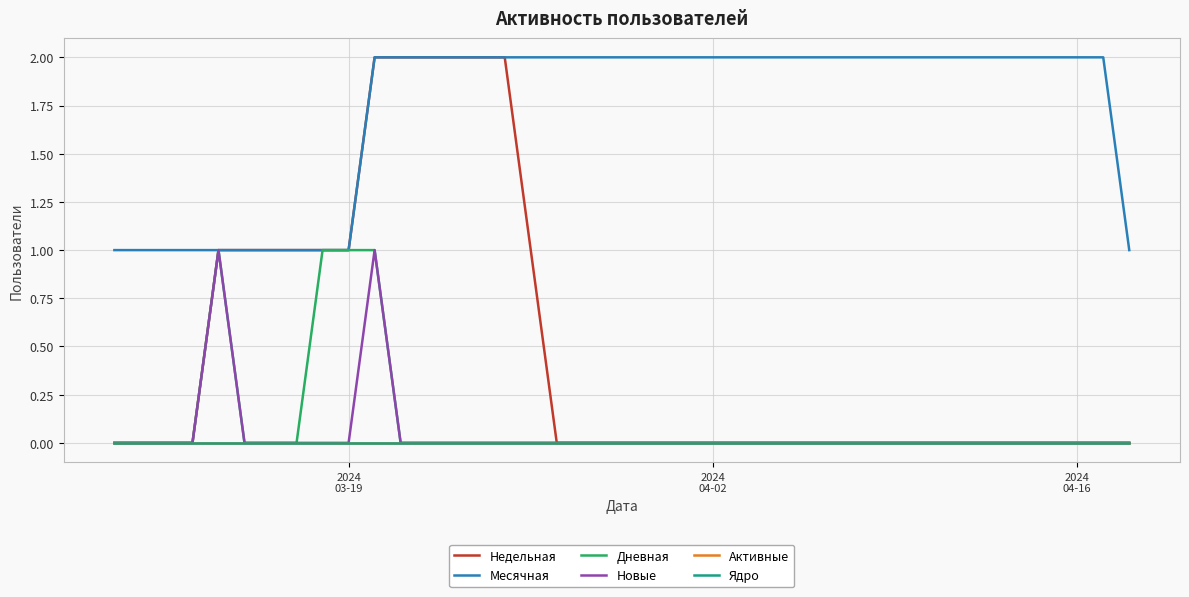

What is the maximum value for Месячная?

2